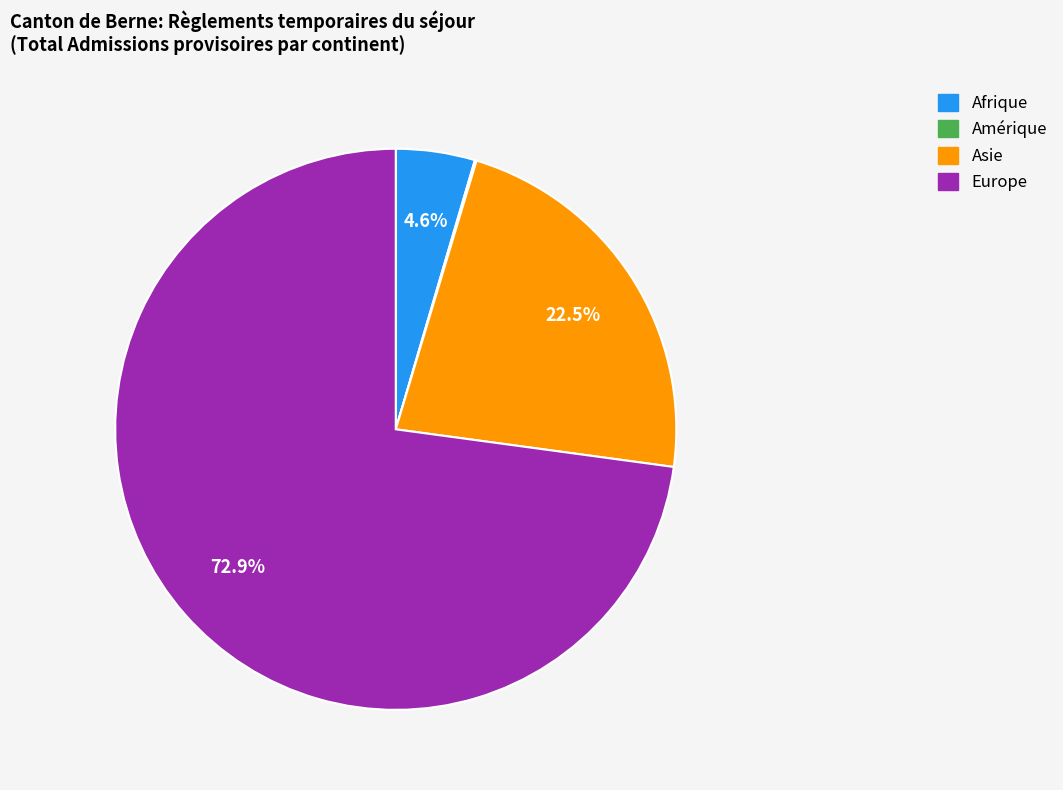

What is the largest slice in the pie chart?

Europe